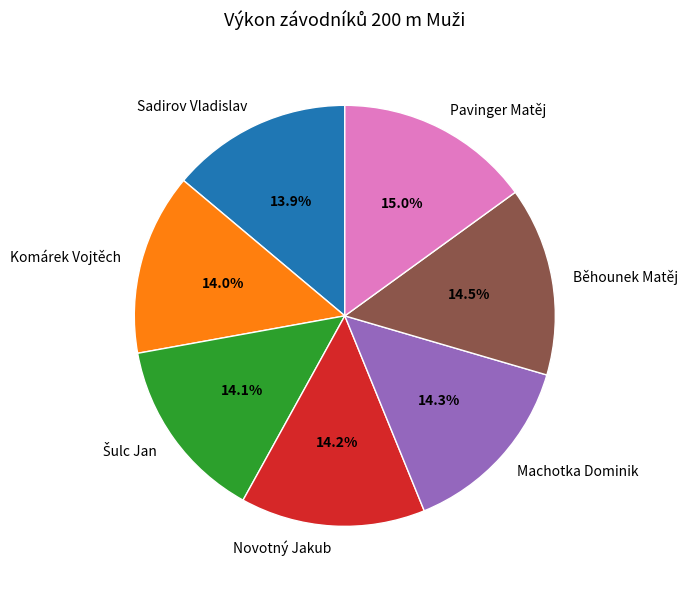

Does Novotný Jakub represent more than half of the total?

No